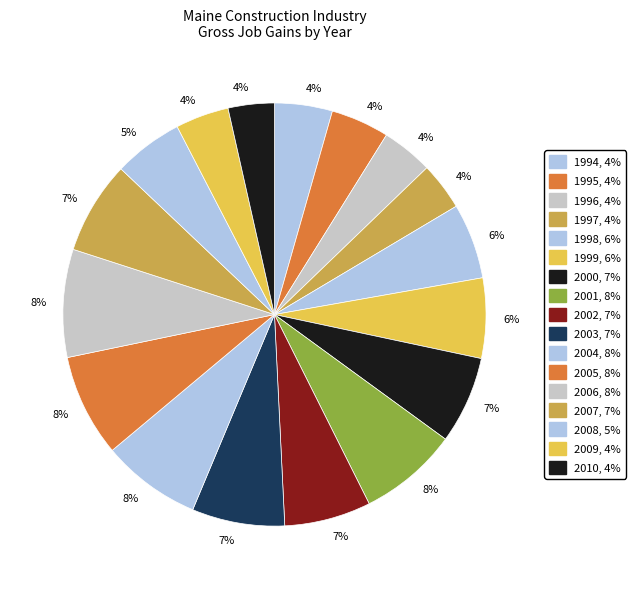

To the nearest percent, what is the combined percentage of 2009 and 2003?

11%